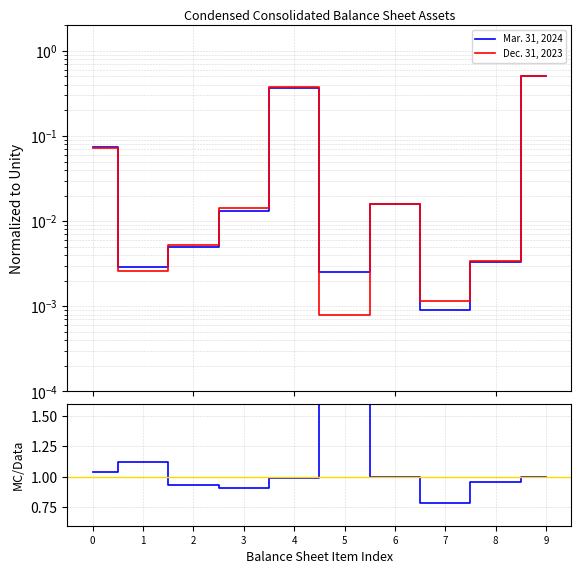

Count the number of categories in the chart.

10